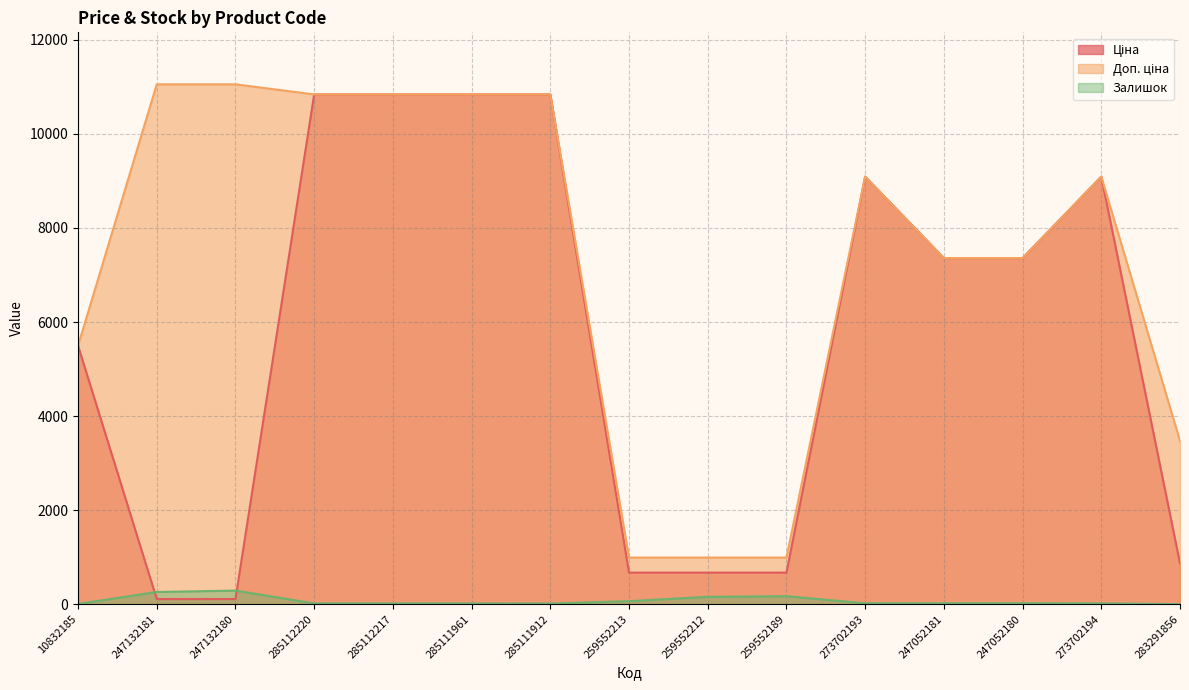

What is the average value of the Ціна series?

5657.8